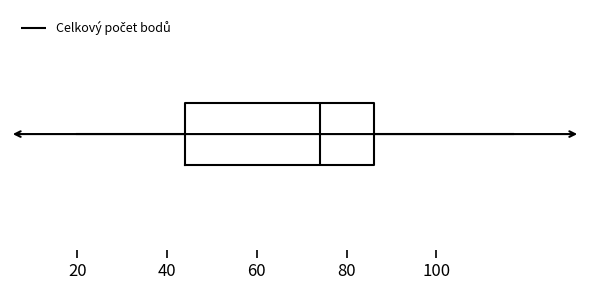

Transcribe this box plot: give where the median line is, the range the box spans, and where the two whiskers end, as read against the x-axis. The values are not printed on the chart, so give them approximately, as read against the axis.

median 74, box 44 to 86, whiskers 20 to 118